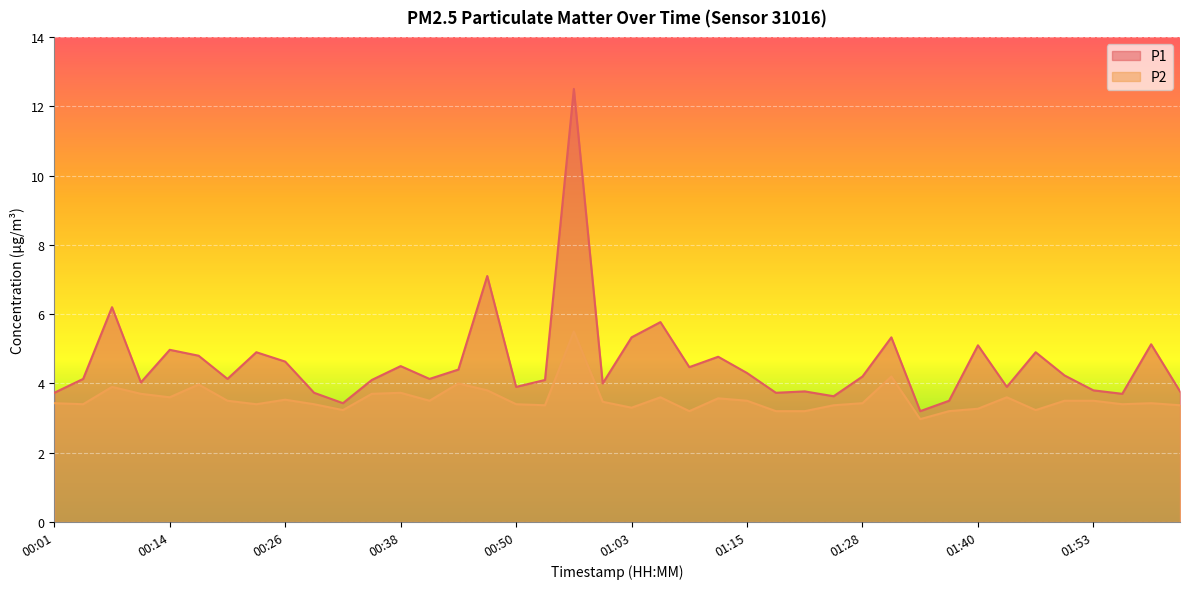

What is the sum of the P1 values at 00:53 and 00:44?

8.5